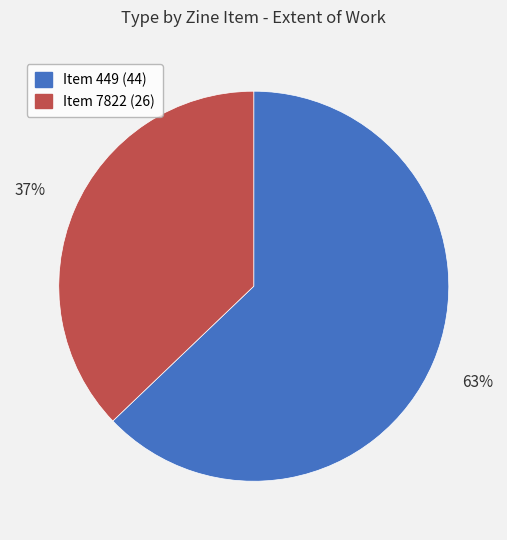

Approximately how many times larger is the value at Item 449 (44) compared to Item 7822 (26)?

1.7